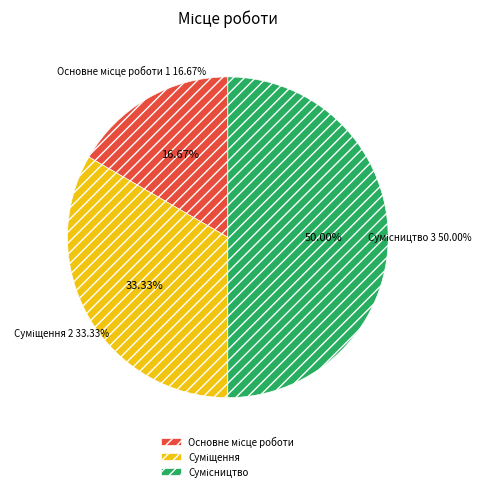

What percentage is the Основне місце роботи slice, to the nearest percent?

17%